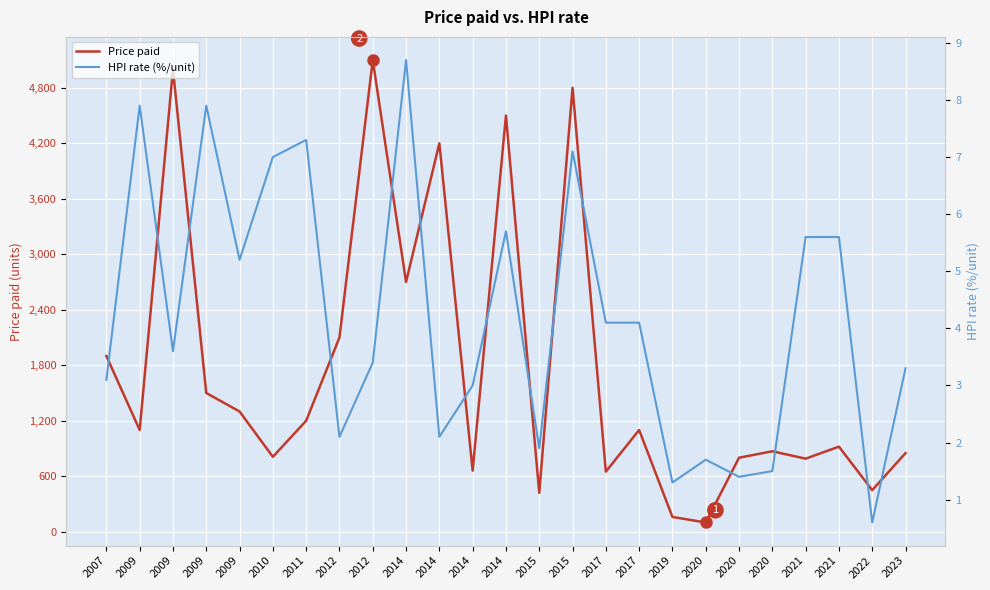

List the series in order of their peak value, highest first.

Price paid, HPI rate (%/unit)